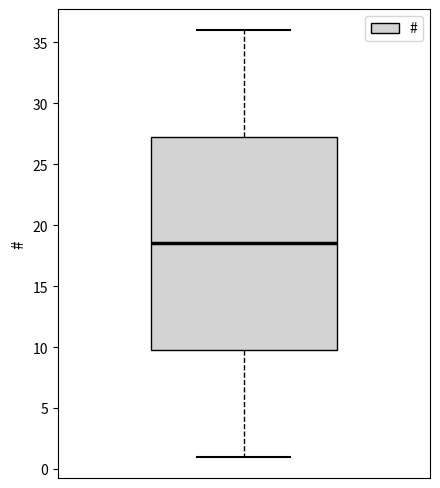

Where is the lower edge of the box on the y-axis? The values are not printed on the chart, so give them approximately, as read against the axis.

10.0